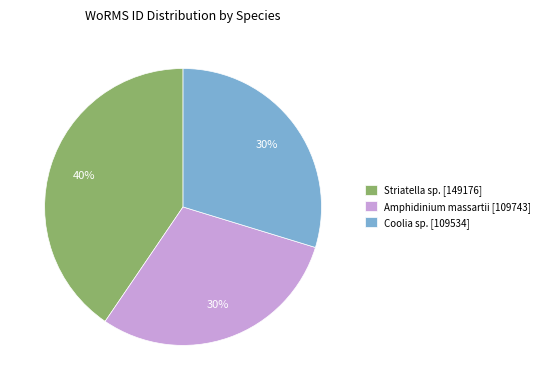

Does Coolia sp. represent more than half of the total?

No